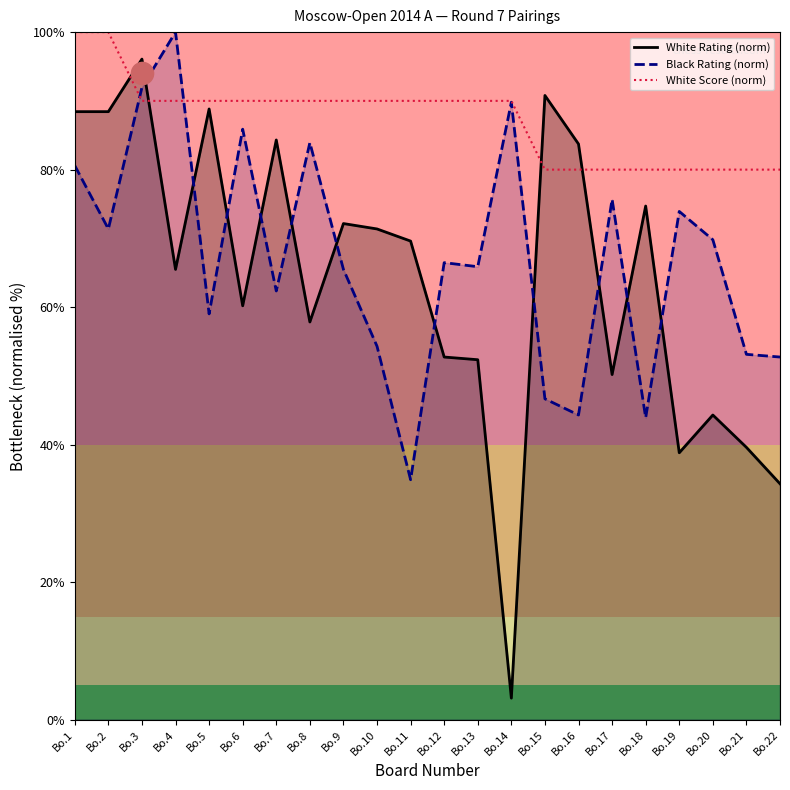

Rank the series at Bo.7 from lowest to highest value.

Black Rating (norm), White Rating (norm), White Score (norm)